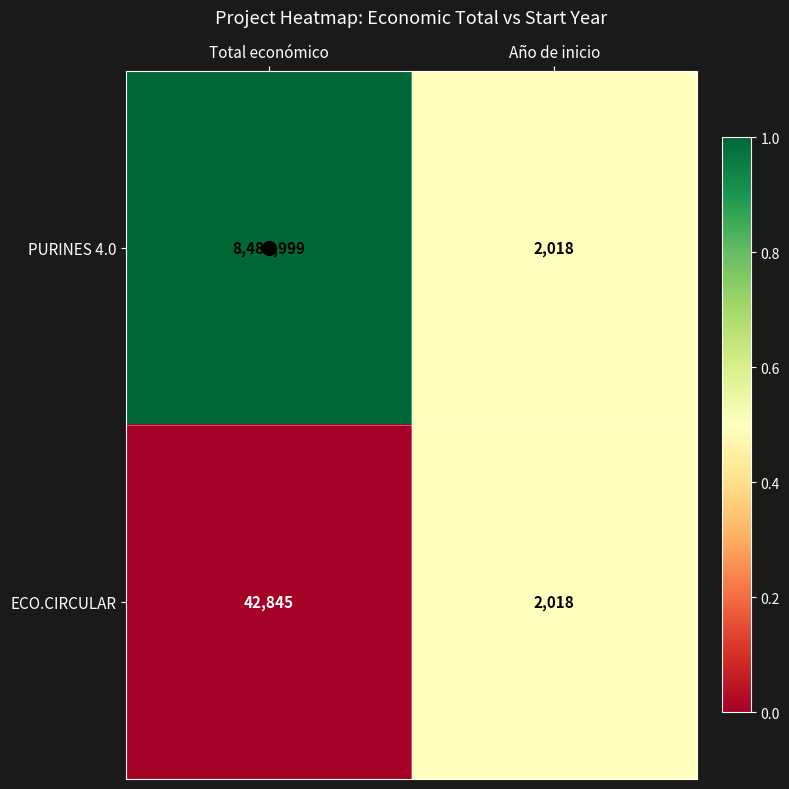

What is the sum of all ECO.CIRCULAR values?

44863